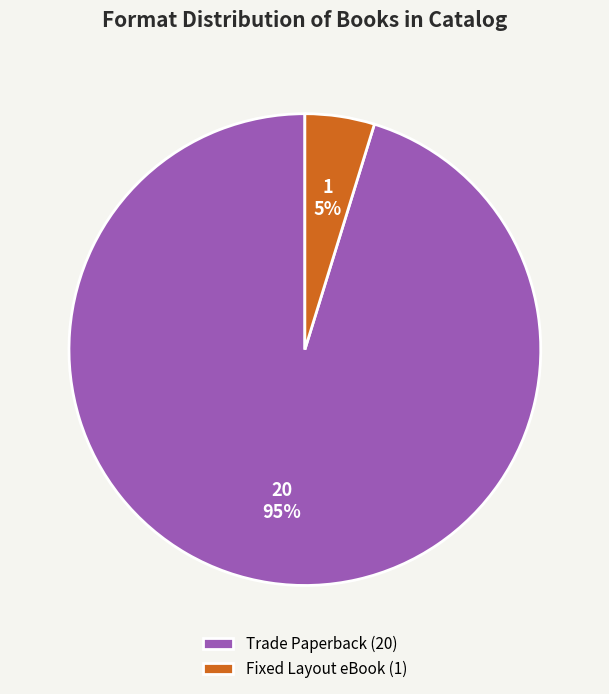

True or false: Trade Paperback accounts for 95% of the total.

True